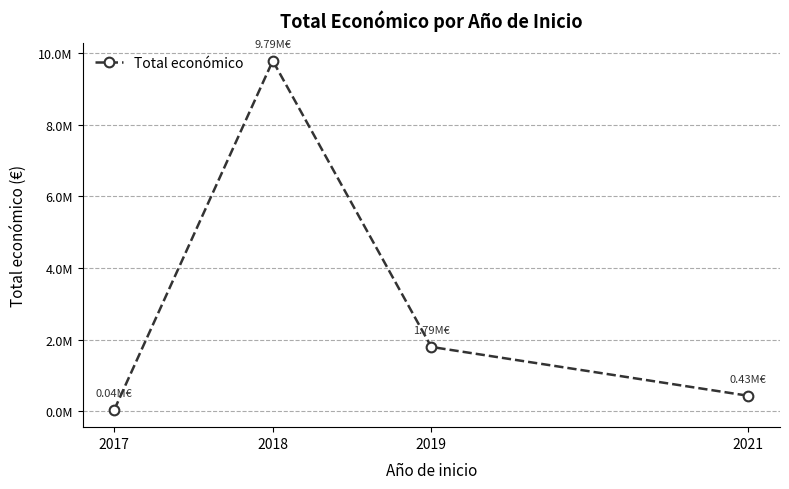

Does the chart have visible grid lines?

Yes